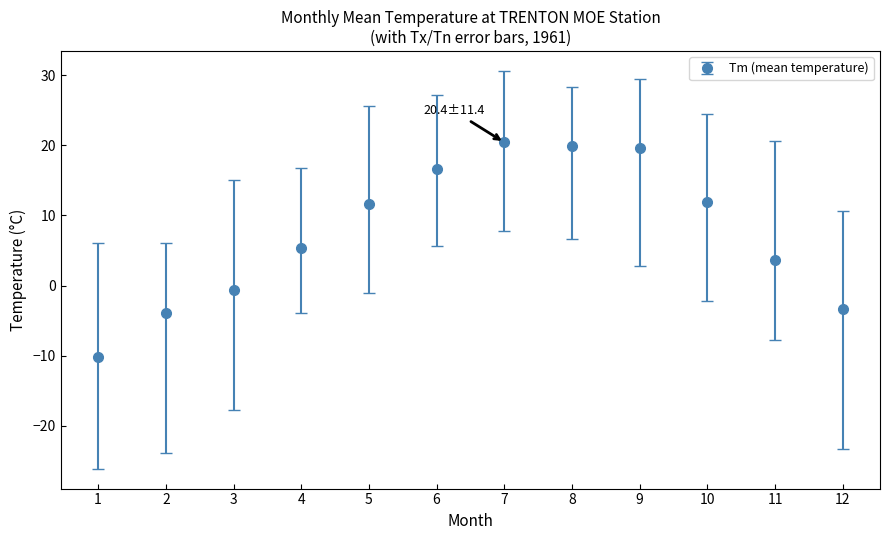

Read the value at 6.

16.6